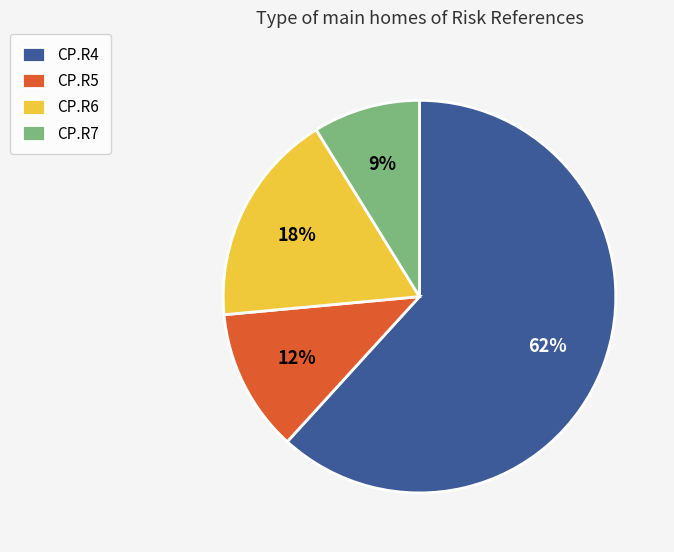

To the nearest percent, what portion does CP.R7 represent?

9%